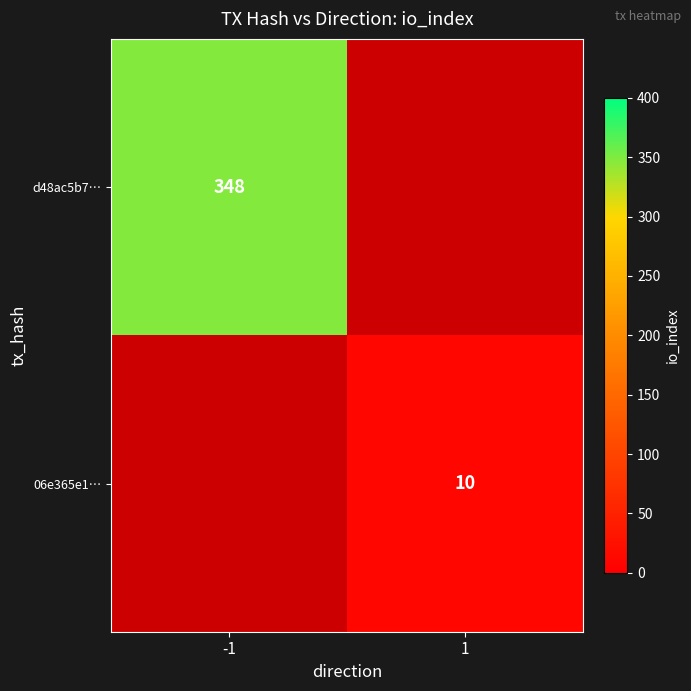

At how many categories does at least one series exceed 239?

1